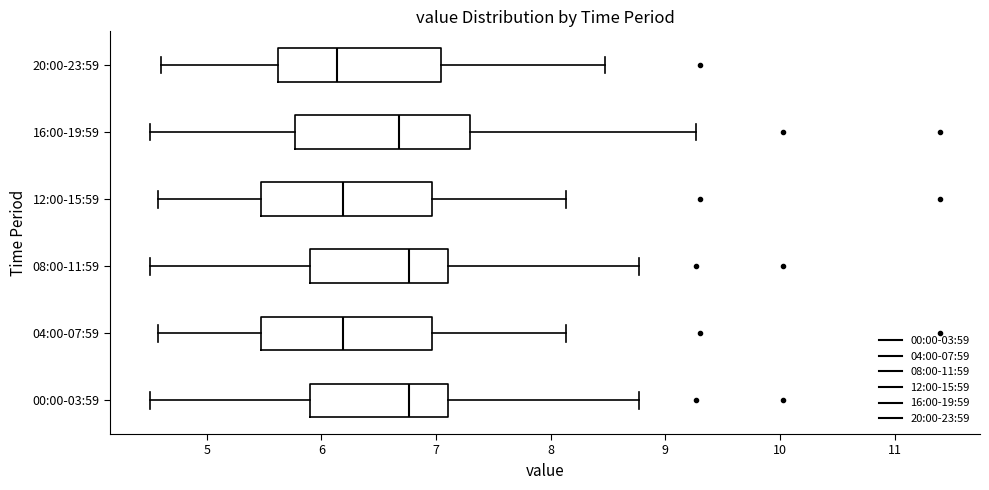

Reading bottom to top, transcribe this box plot: for each box, give where its median line is, the range the box spans, and where its two whiskers end, as read against the x-axis. The values are not printed on the chart, so give them approximately, as read against the axis.

00:00-03:59: median 6.8, box 5.9 to 7.1, whiskers 4.5 to 8.8
04:00-07:59: median 6.2, box 5.5 to 7.0, whiskers 4.6 to 8.1
08:00-11:59: median 6.8, box 5.9 to 7.1, whiskers 4.5 to 8.8
12:00-15:59: median 6.2, box 5.5 to 7.0, whiskers 4.6 to 8.1
16:00-19:59: median 6.7, box 5.8 to 7.3, whiskers 4.5 to 9.3
20:00-23:59: median 6.1, box 5.6 to 7.0, whiskers 4.6 to 8.5